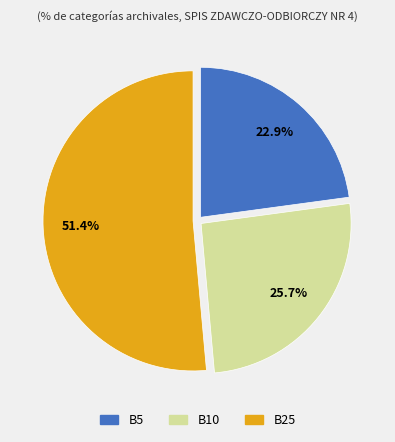

To the nearest percent, what is the combined percentage of B10 and B5?

49%